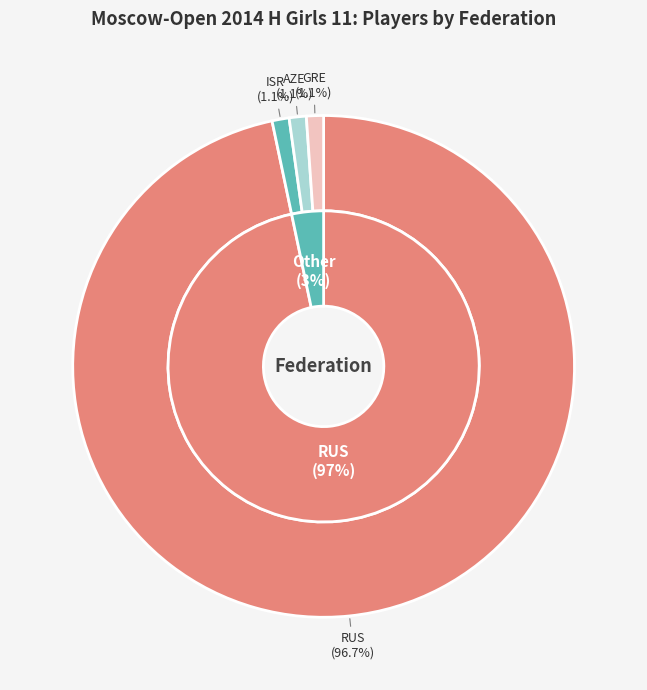

To the nearest percent, what is the average slice percentage?

25%